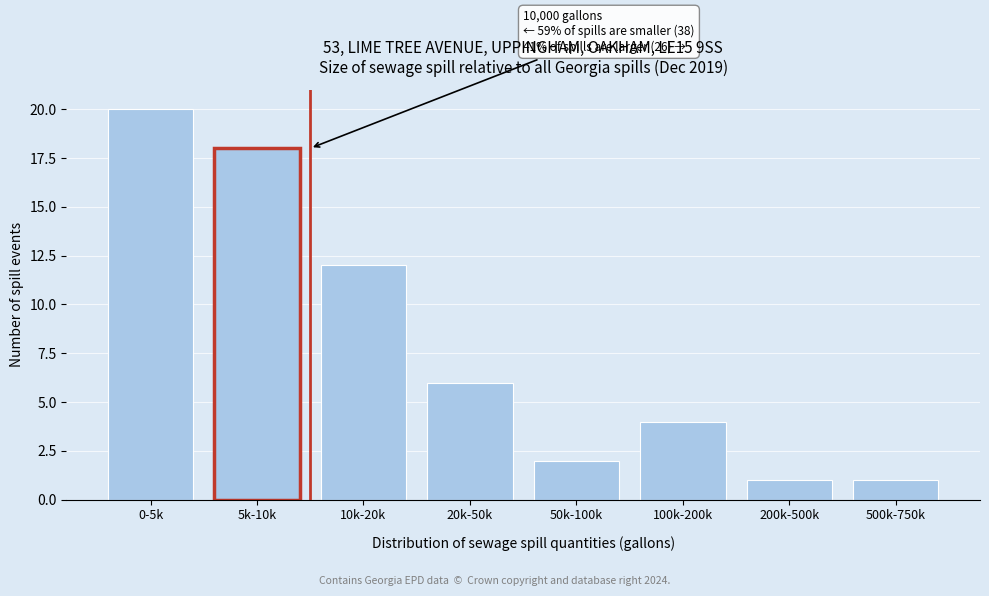

Reading left to right, what are all the values shown in this chart?

20	18	12	6	2	4	1	1